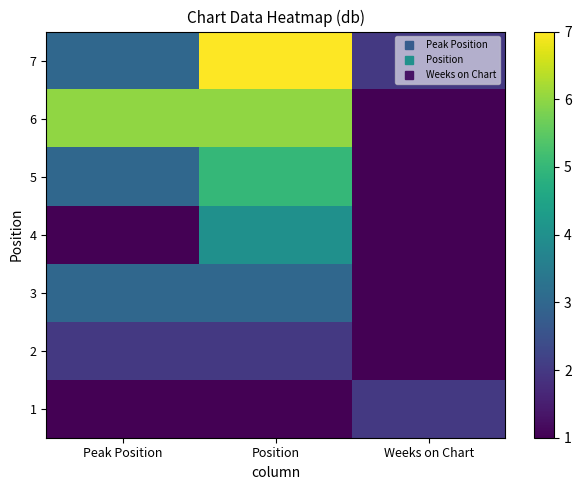

At Peak Position, list the series in order from smallest to largest.

1, 4, 2, 3, 5, 7, 6